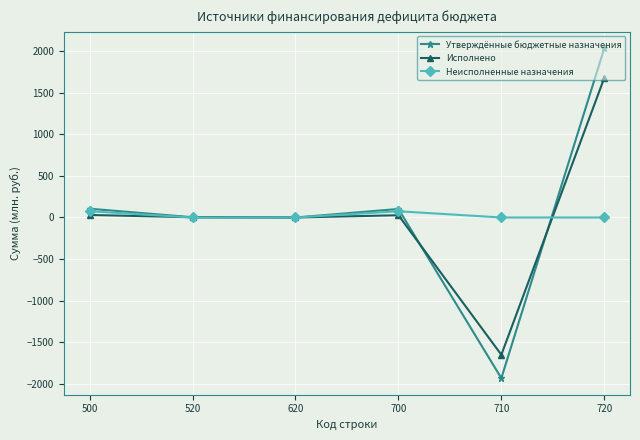

What are all the series names shown in the legend?

Утверждённые бюджетные назначения, Исполнено, Неисполненные назначения